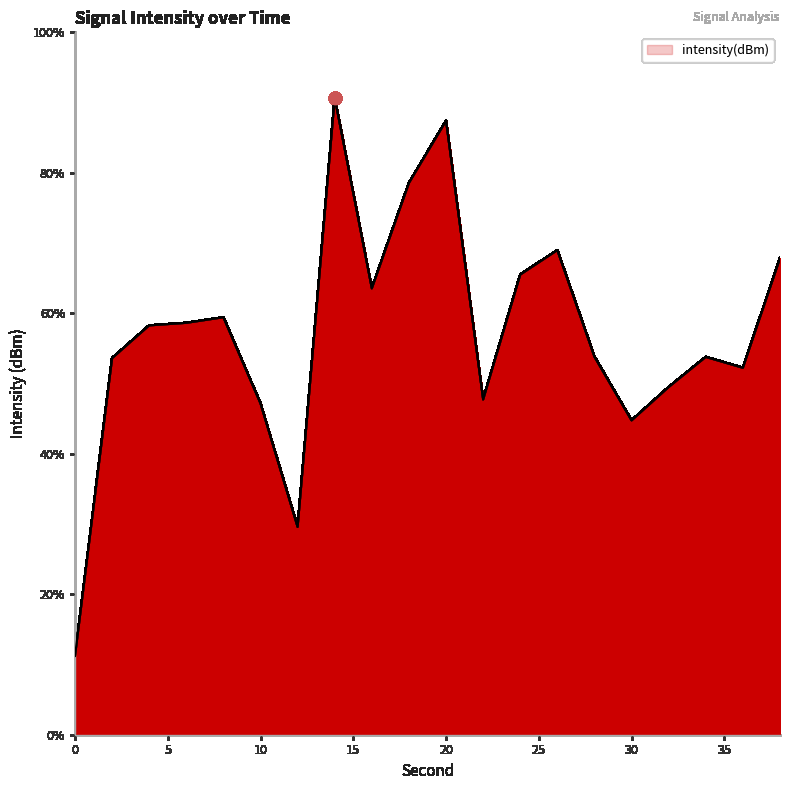

What is the greatest value displayed?

90.7